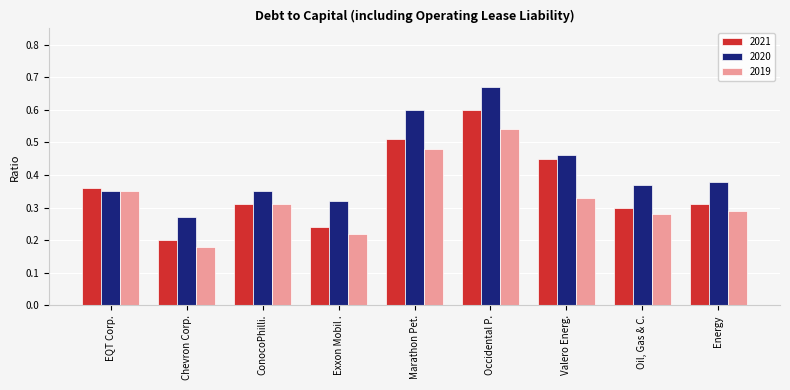

Count the 2021 values in the range 0 to 1.

9